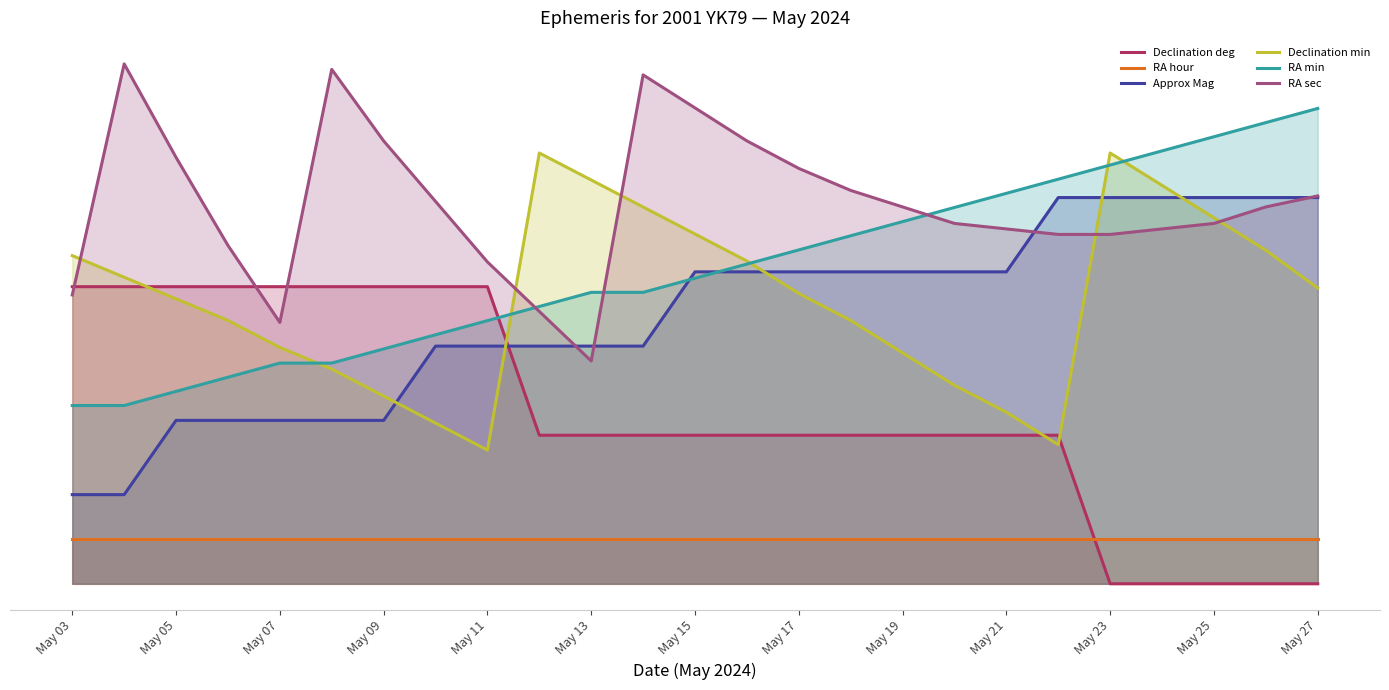

What is the difference between the highest and lowest values at 23?

15.5